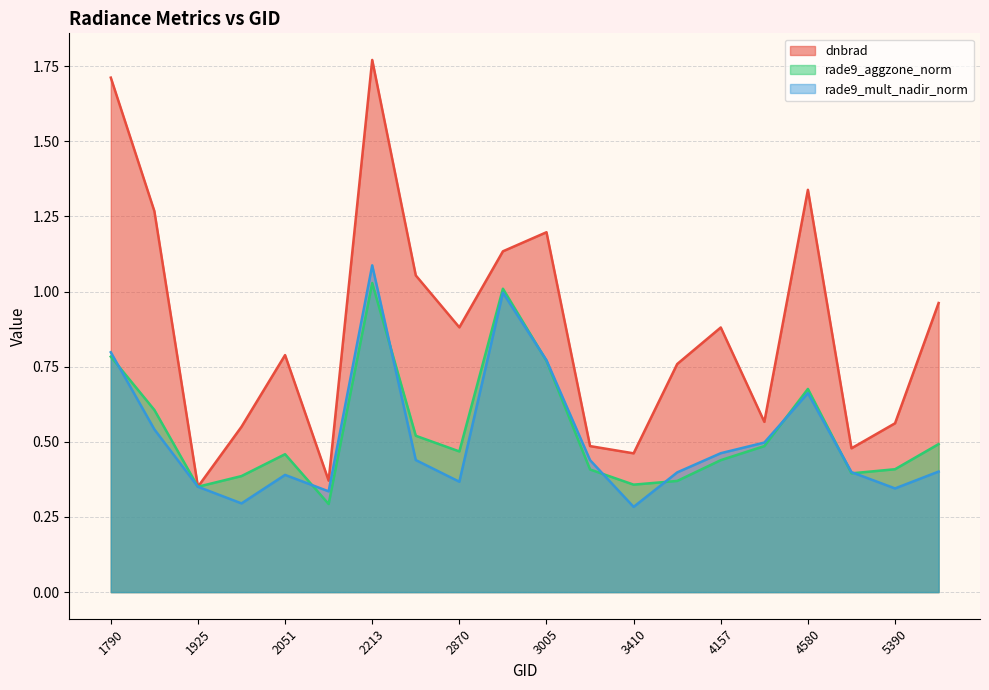

What is the total value across all series at 4157?

1.8